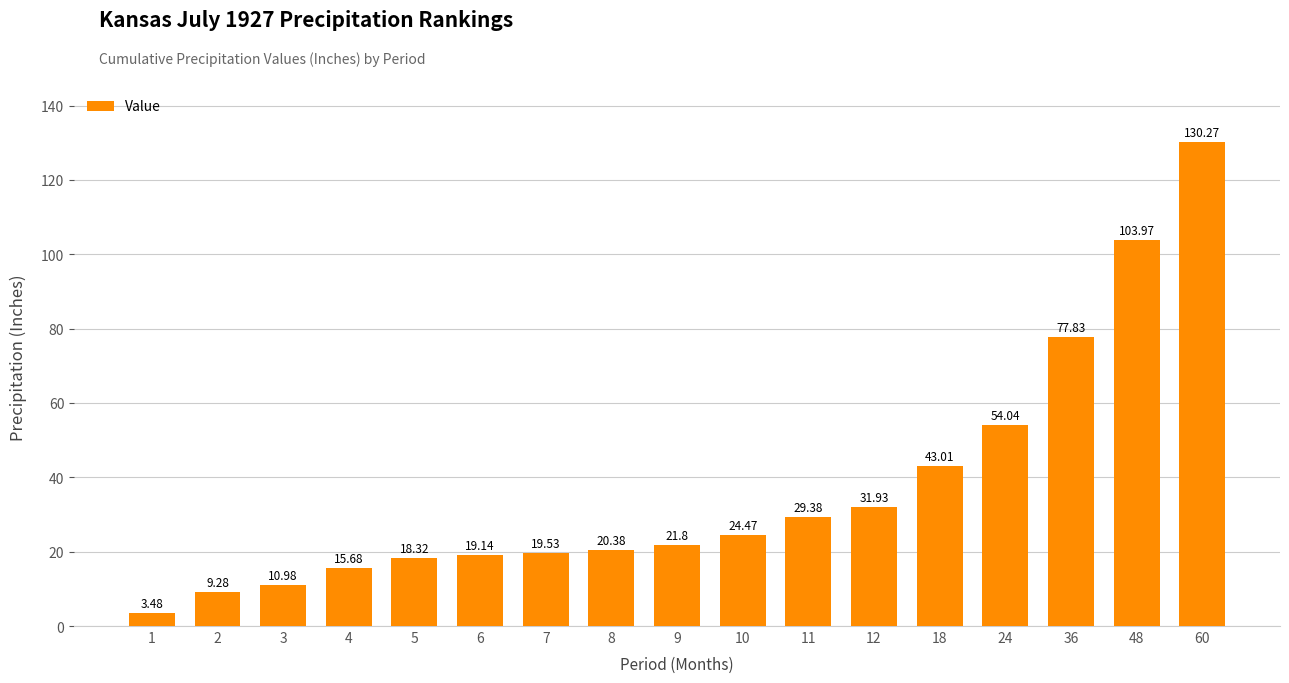

Is it true that the value at 4 is 15.7?

True